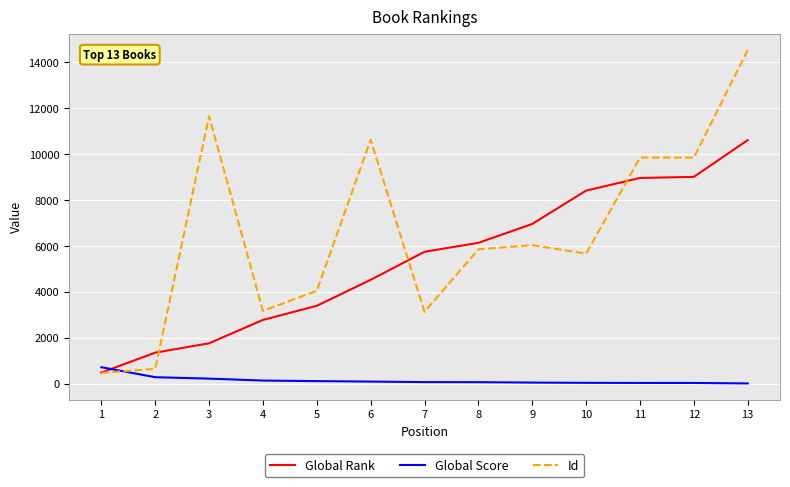

At how many categories does at least one series exceed 3499?

10